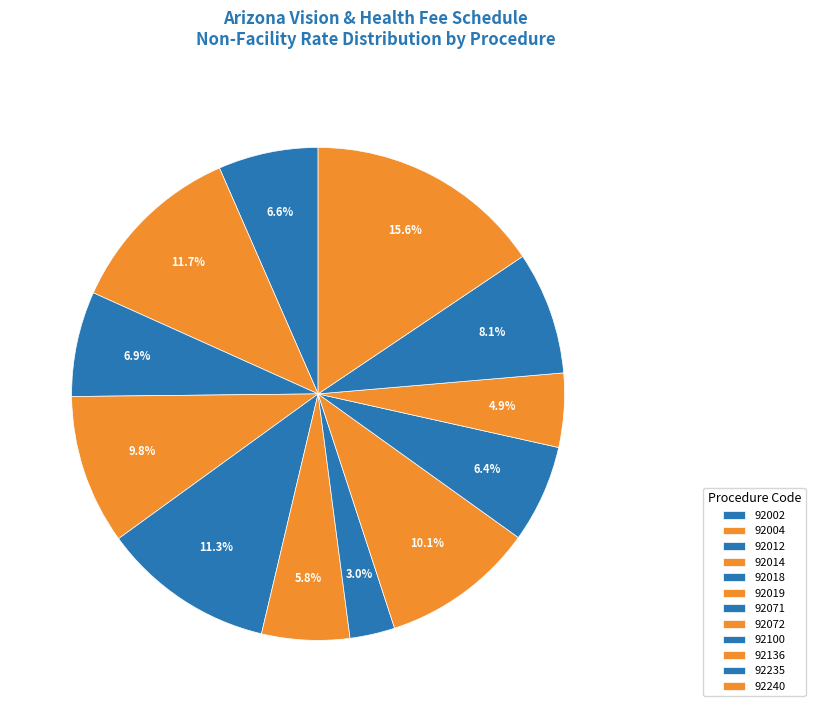

True or false: 92072 accounts for 1% of the total.

False